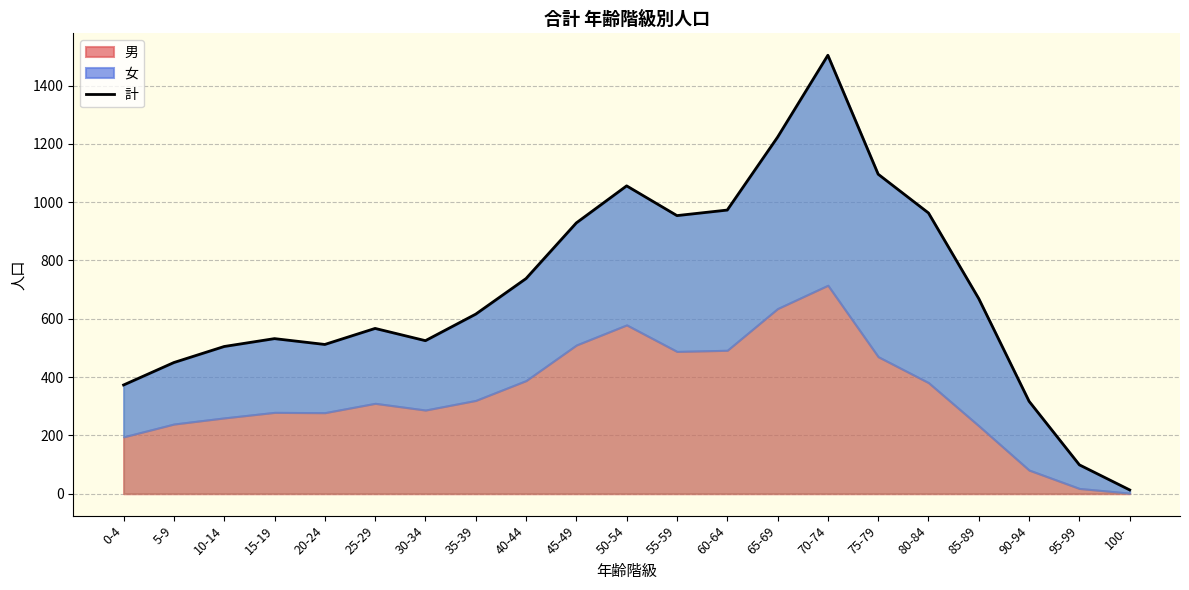

What is the difference between the values at 20-24 and 100-?

499